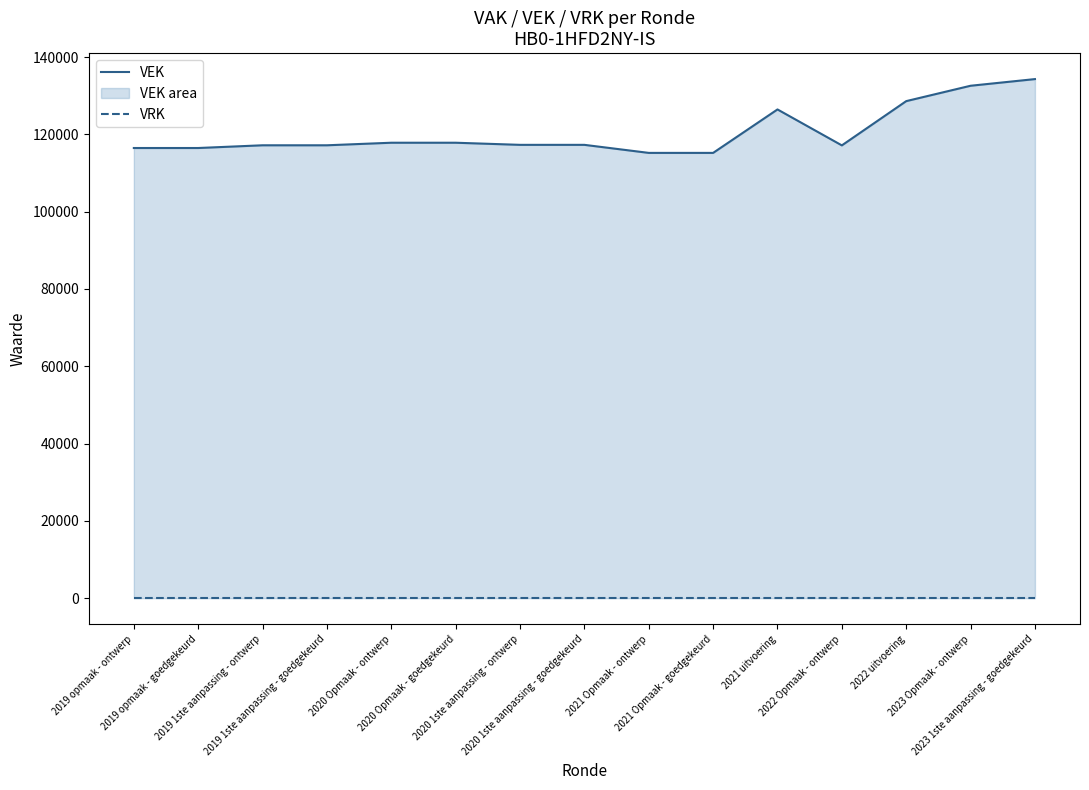

At which label is VEK closest to 124746?

2021 uitvoering